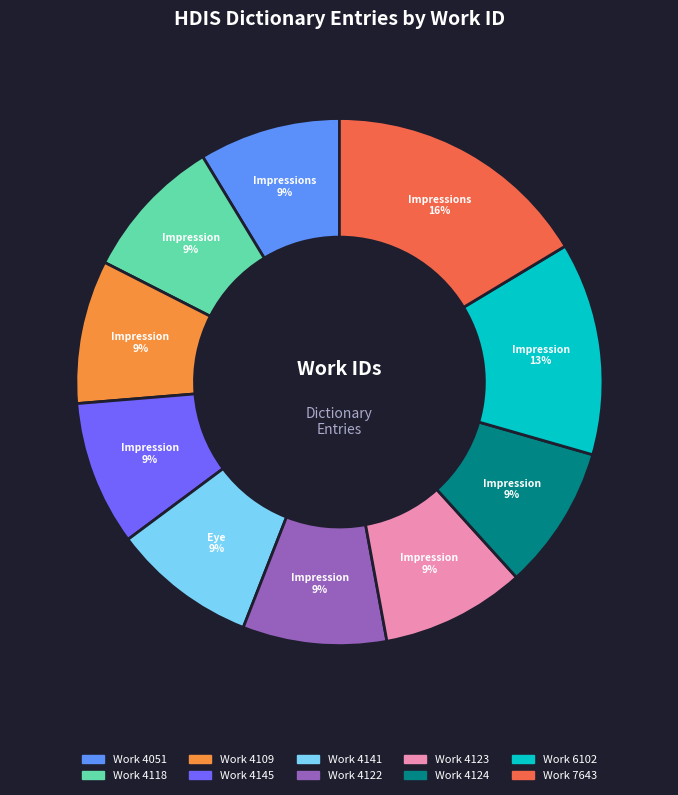

Is there a majority slice in this chart?

No